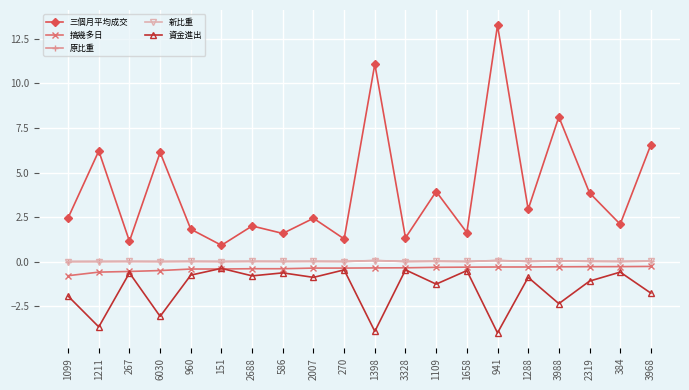

True or false: 新比重 has more than 0 points higher than both neighbors.

True